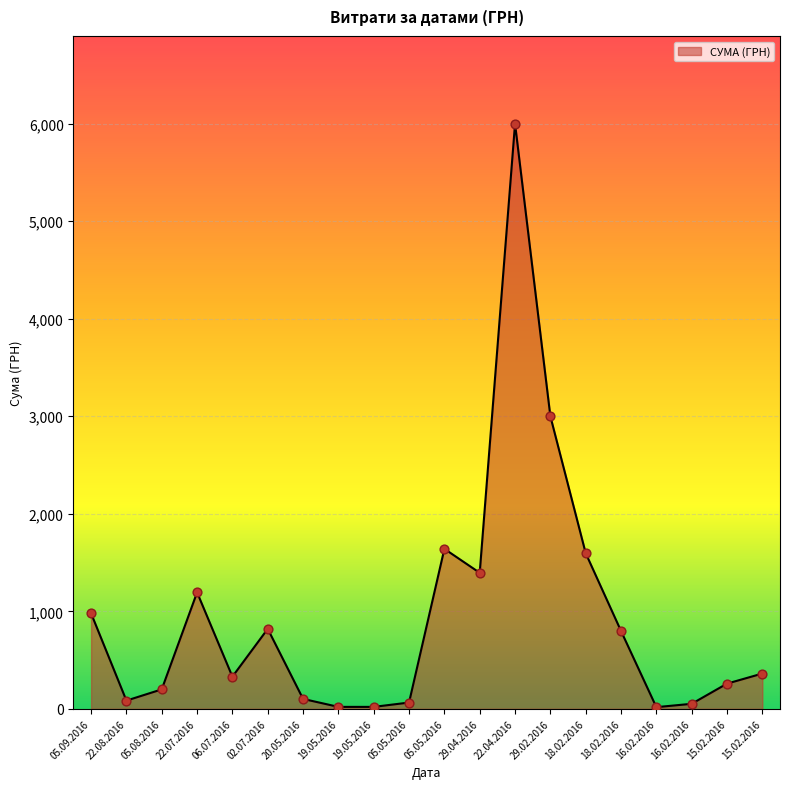

Between 18.02.2016 and 05.05.2016, which is larger?

18.02.2016